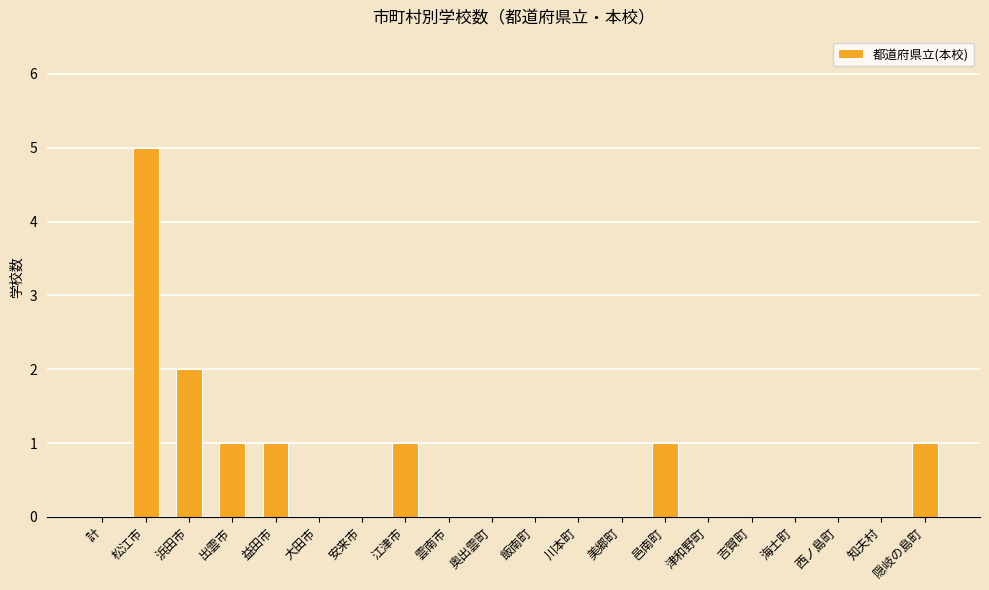

What is the sum of all values?

12